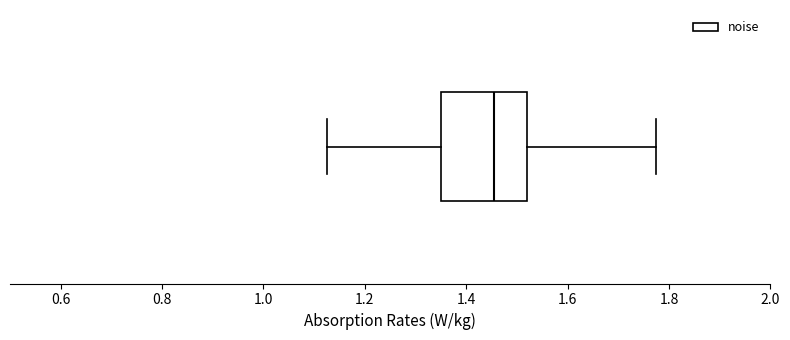

Read this box plot against the x-axis: the position of the median line, the range covered by the box, and the ends of both whiskers. The values are not printed on the chart, so give them approximately, as read against the axis.

median 1.46, box 1.34 to 1.52, whiskers 1.12 to 1.78